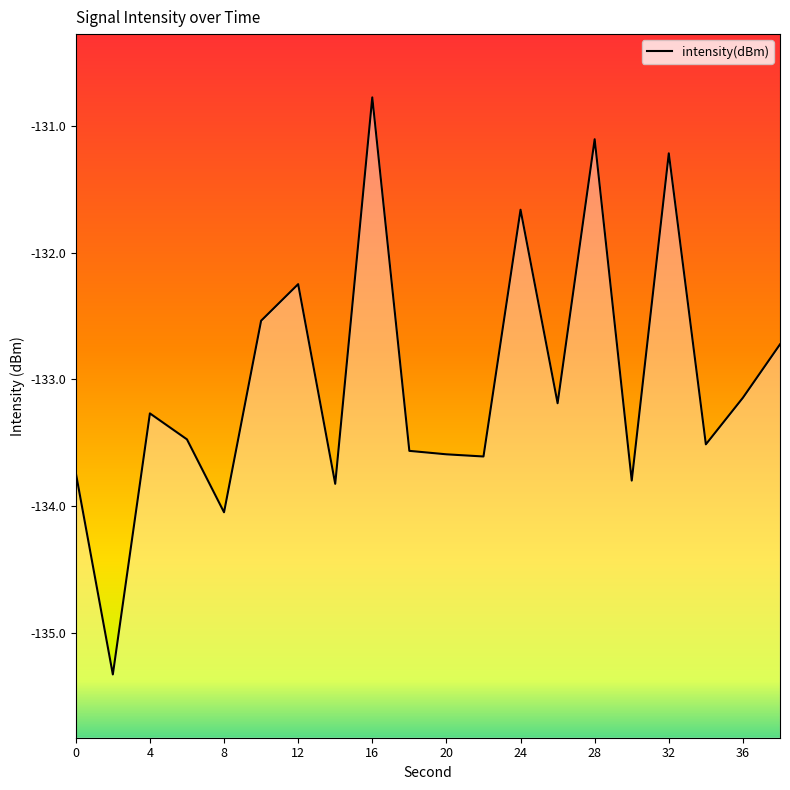

Where is the first local minimum?

2